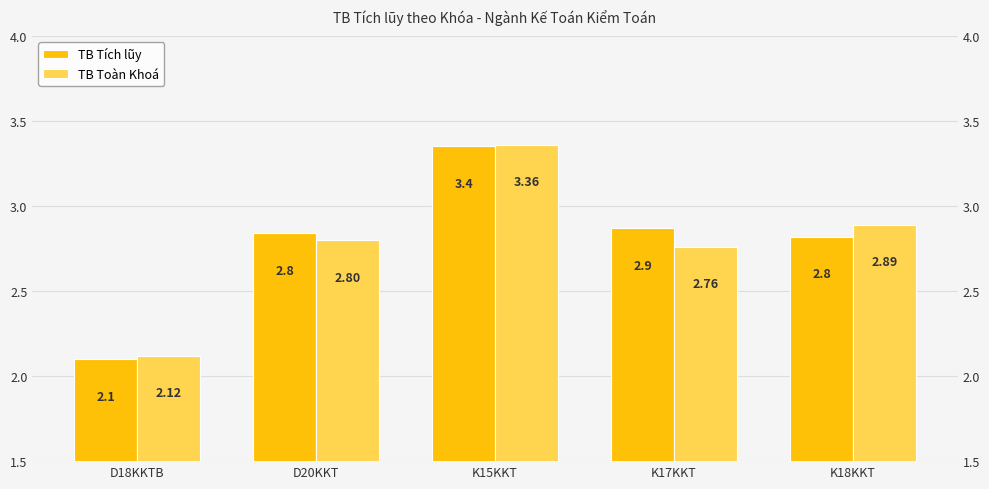

What is the highest value of the TB Tích lũy series?

3.4